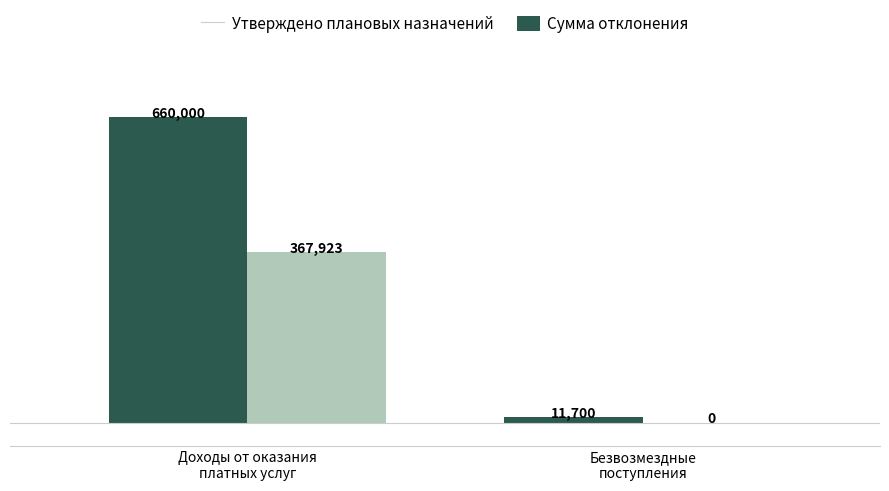

Which series has the largest range (max minus min)?

Утверждено плановых назначений